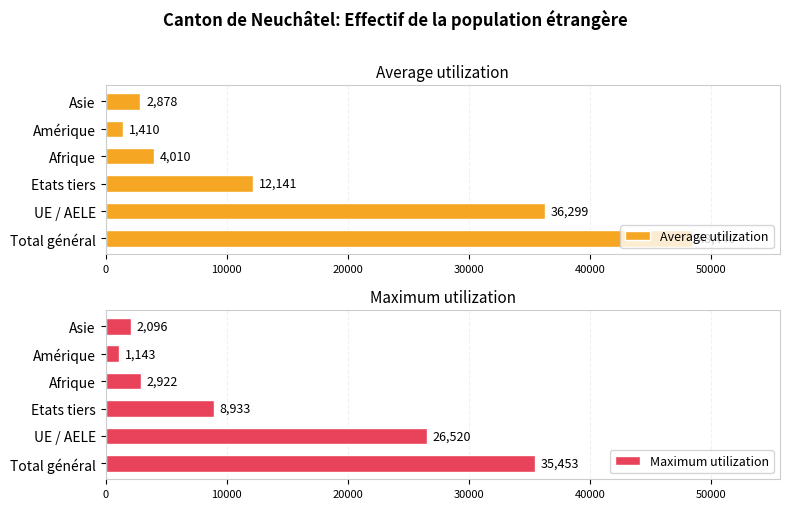

Which series has the widest spread of values?

Average utilization